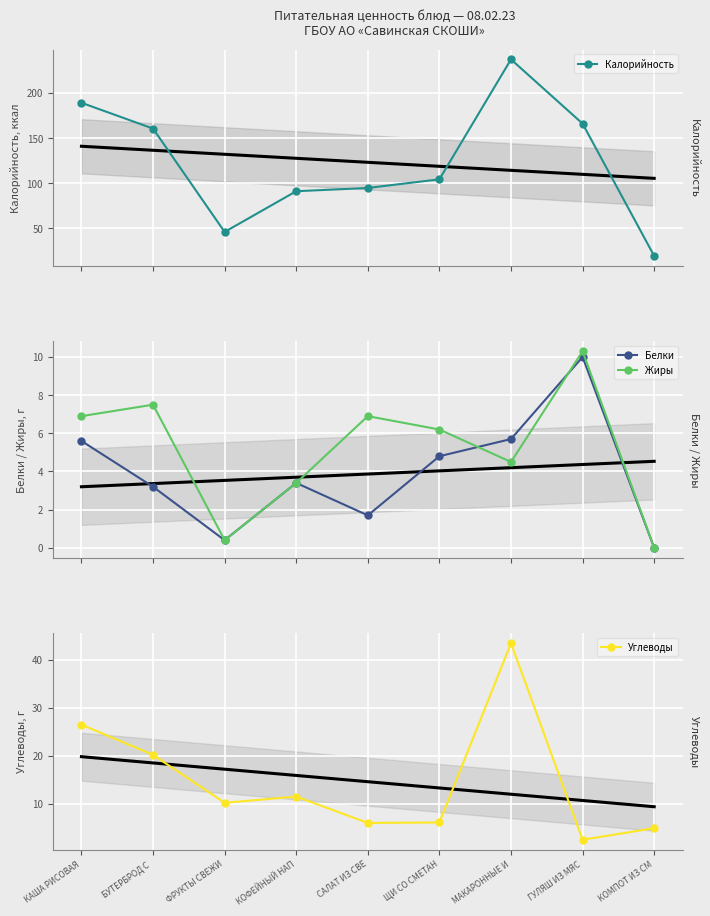

Between which two adjacent categories do Углеводы and Жиры first intersect?

КОФЕЙНЫЙ НАП and САЛАТ ИЗ СВЕ